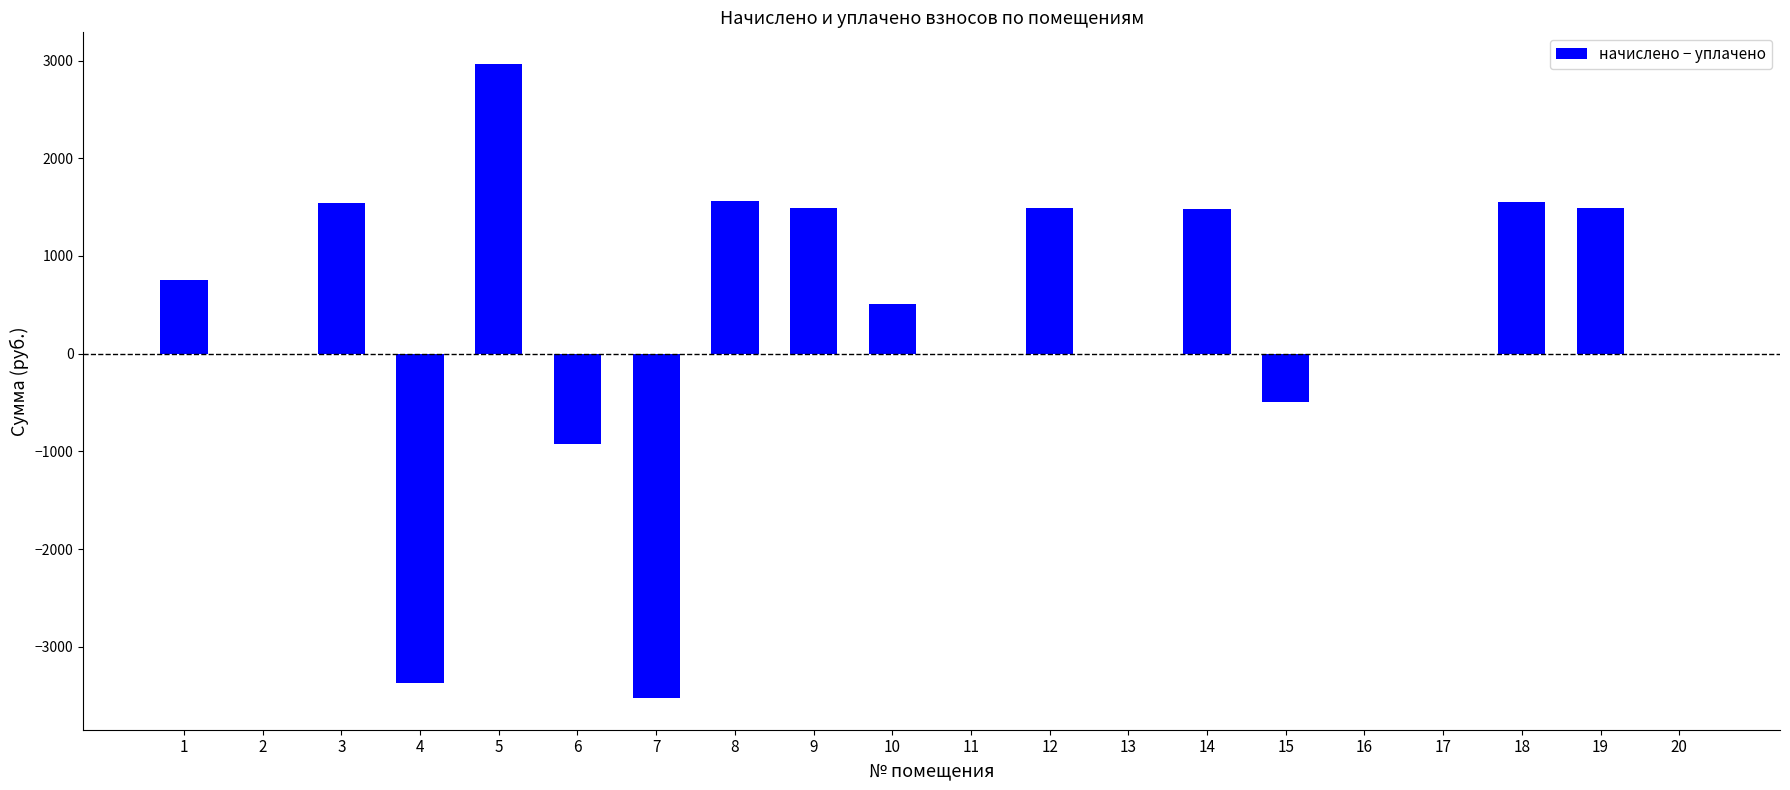

What is the sum of all values?

6502.7